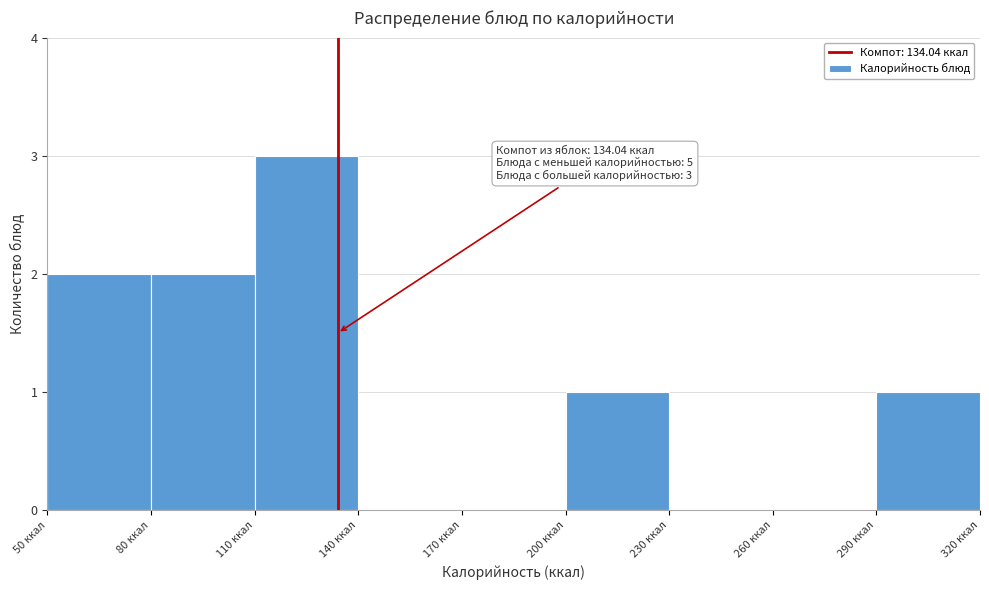

Over which range of the x-axis is the bar tallest?

110 to 140